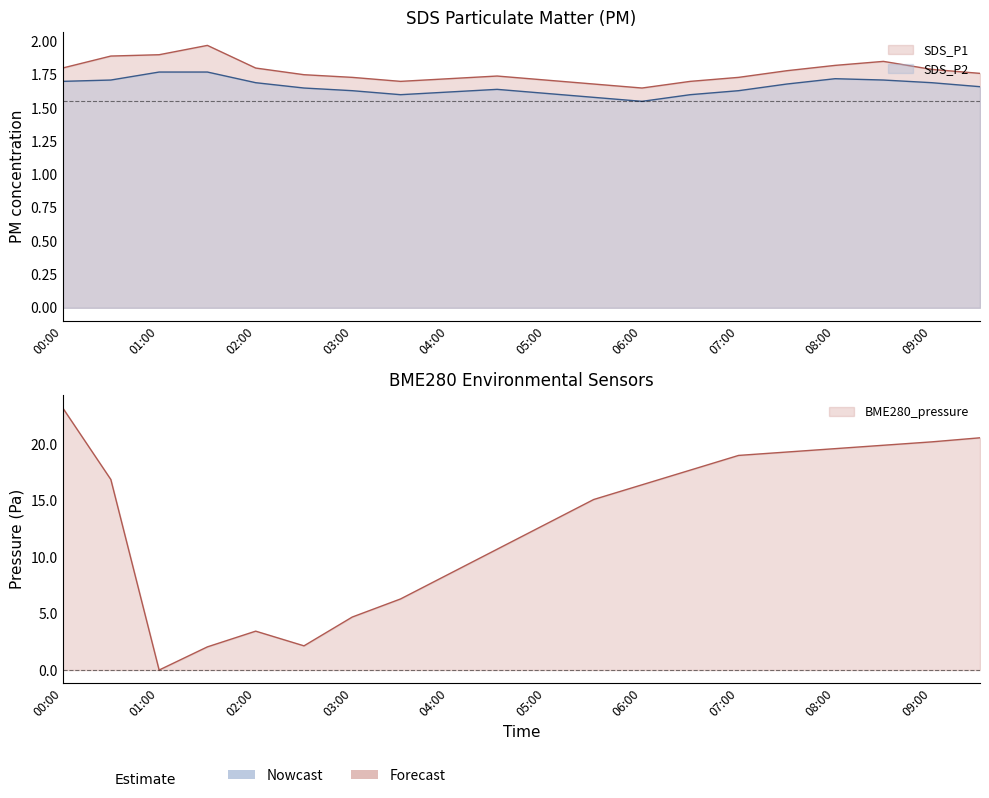

Which label corresponds to the largest value in the chart?

00:00